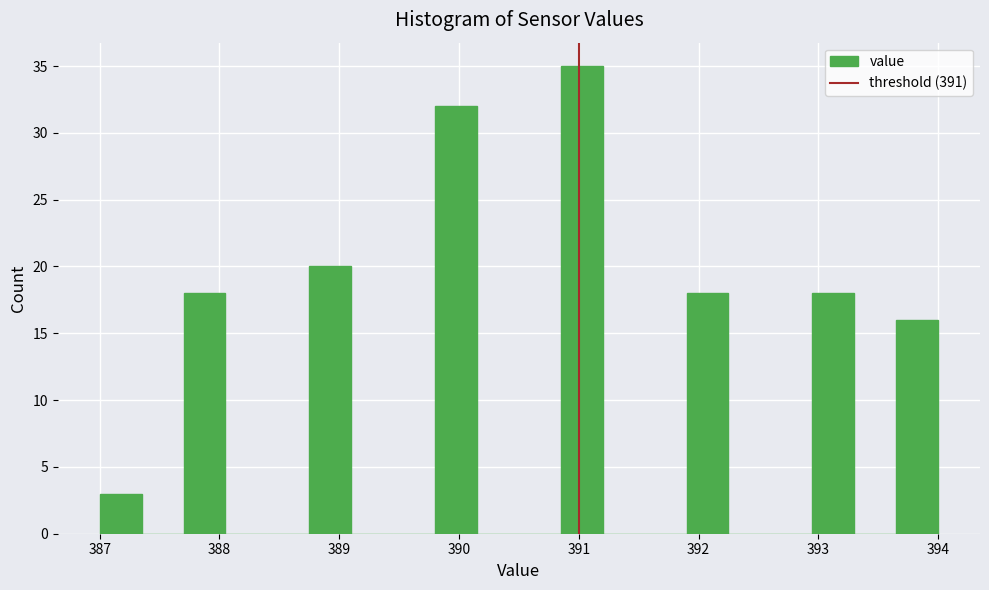

Around what value on the x-axis is the tallest bar? Give the approximate position of its centre, as read against the axis.

391.0